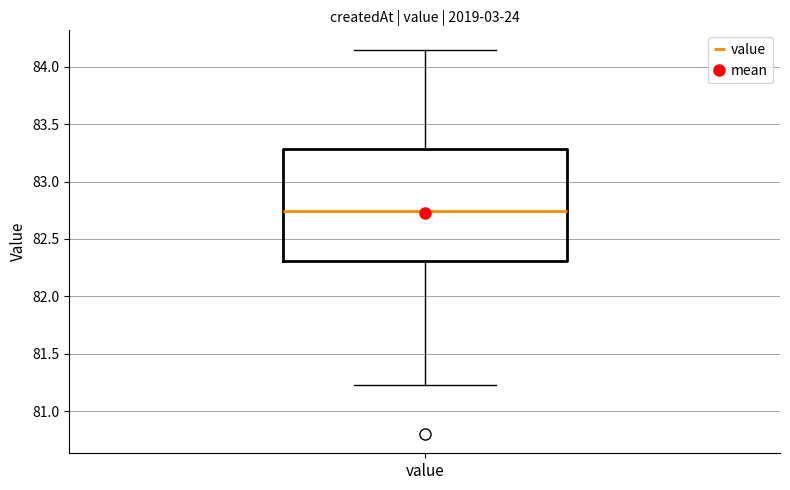

Read this box plot against the y-axis: the position of the median line, the range covered by the box, and the ends of both whiskers. The values are not printed on the chart, so give them approximately, as read against the axis.

median 82.75, box 82.30 to 83.30, whiskers 81.25 to 84.15